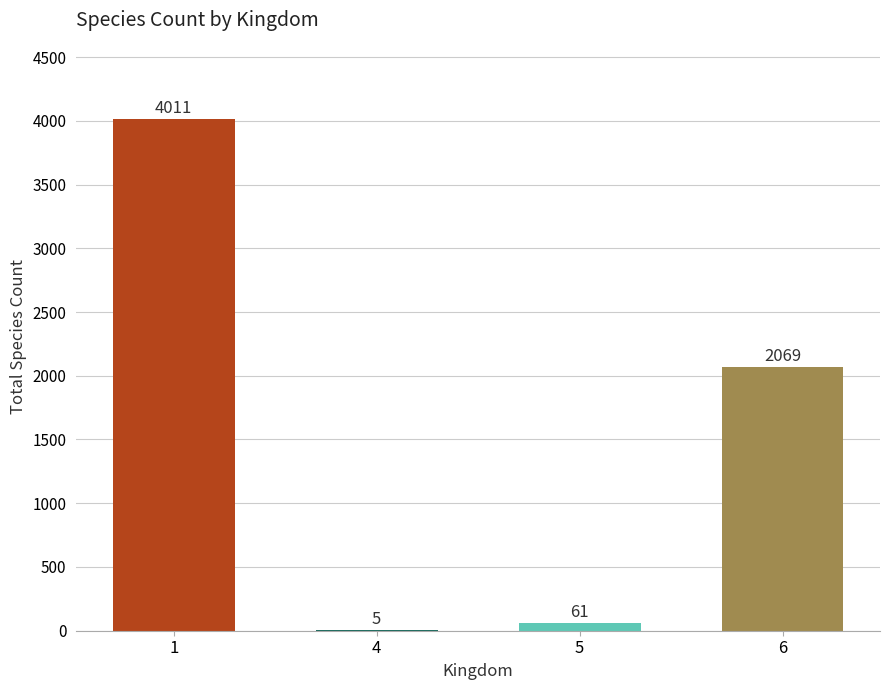

What value does the data have at 1, to the nearest 100?

4000